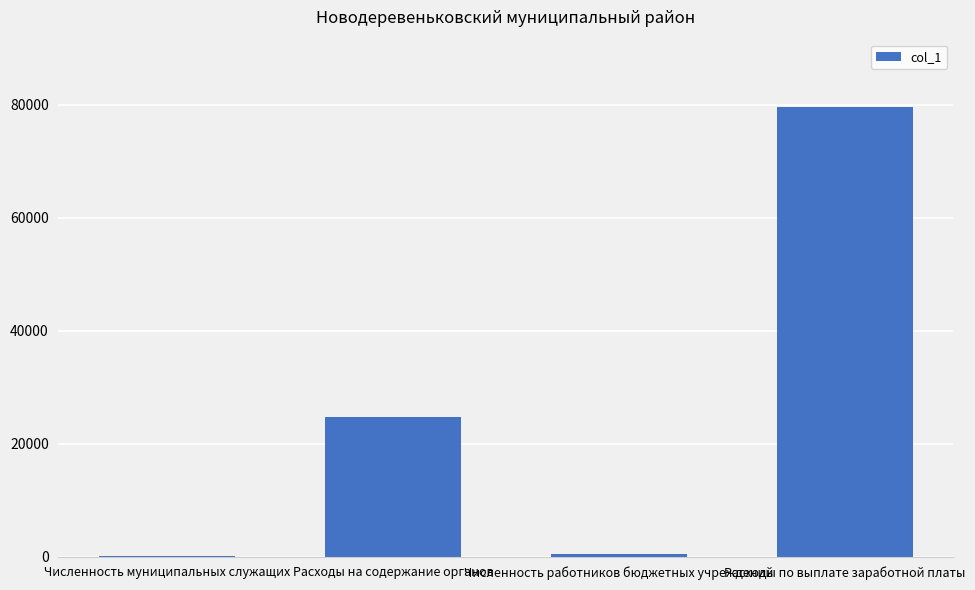

Are the bars horizontal?

No